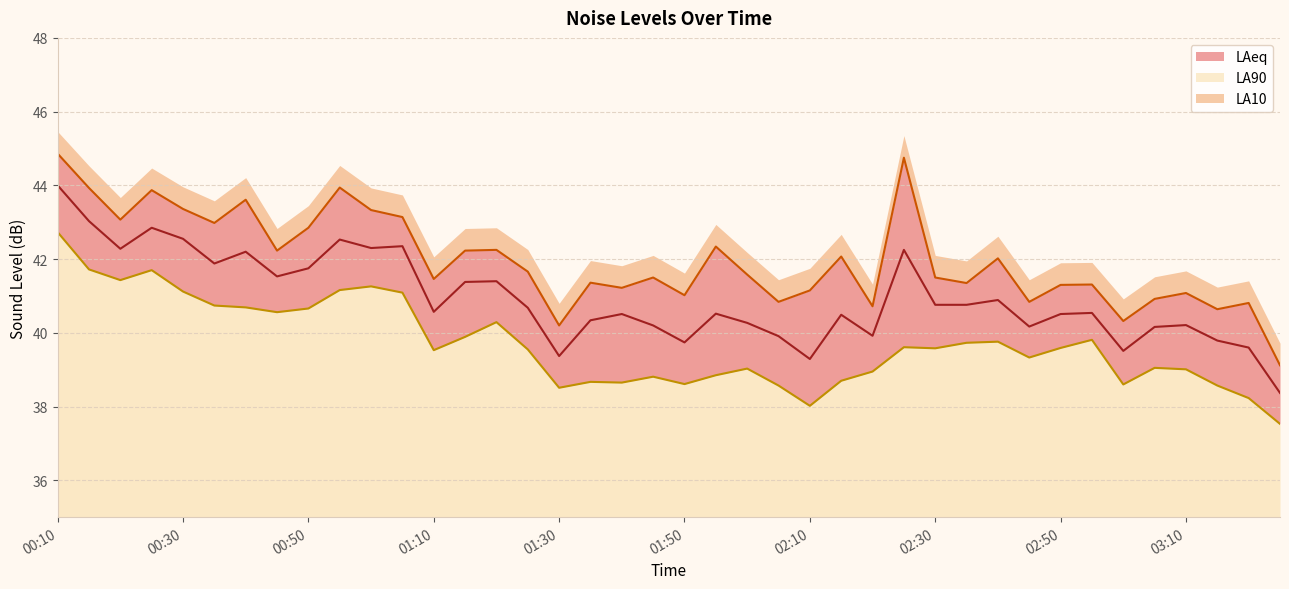

Rank the series at 01:20 from lowest to highest value.

LA90, LAeq, LA10